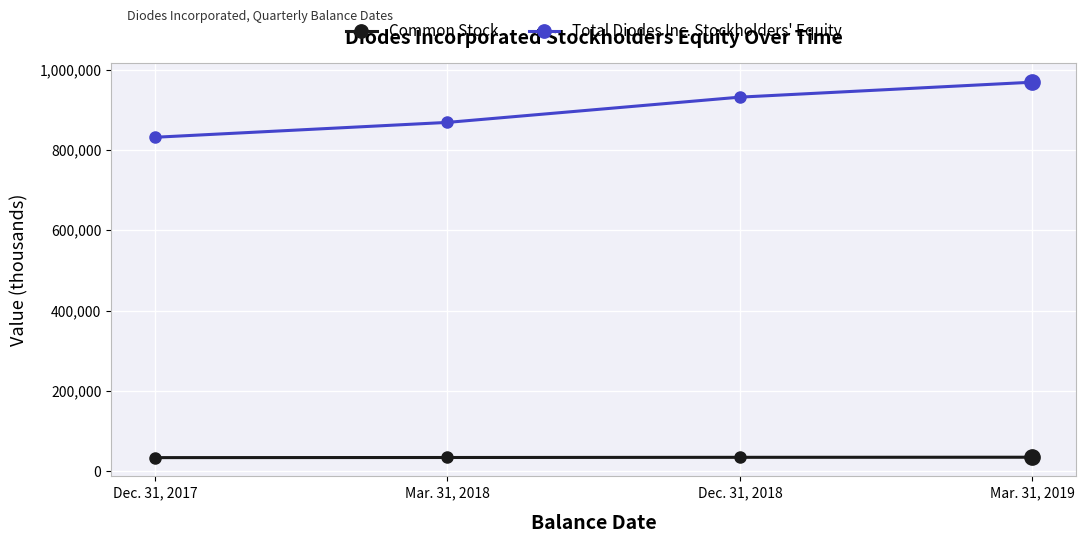

The value of Common Stock at Dec. 31, 2018 is 34454. True or false?

True